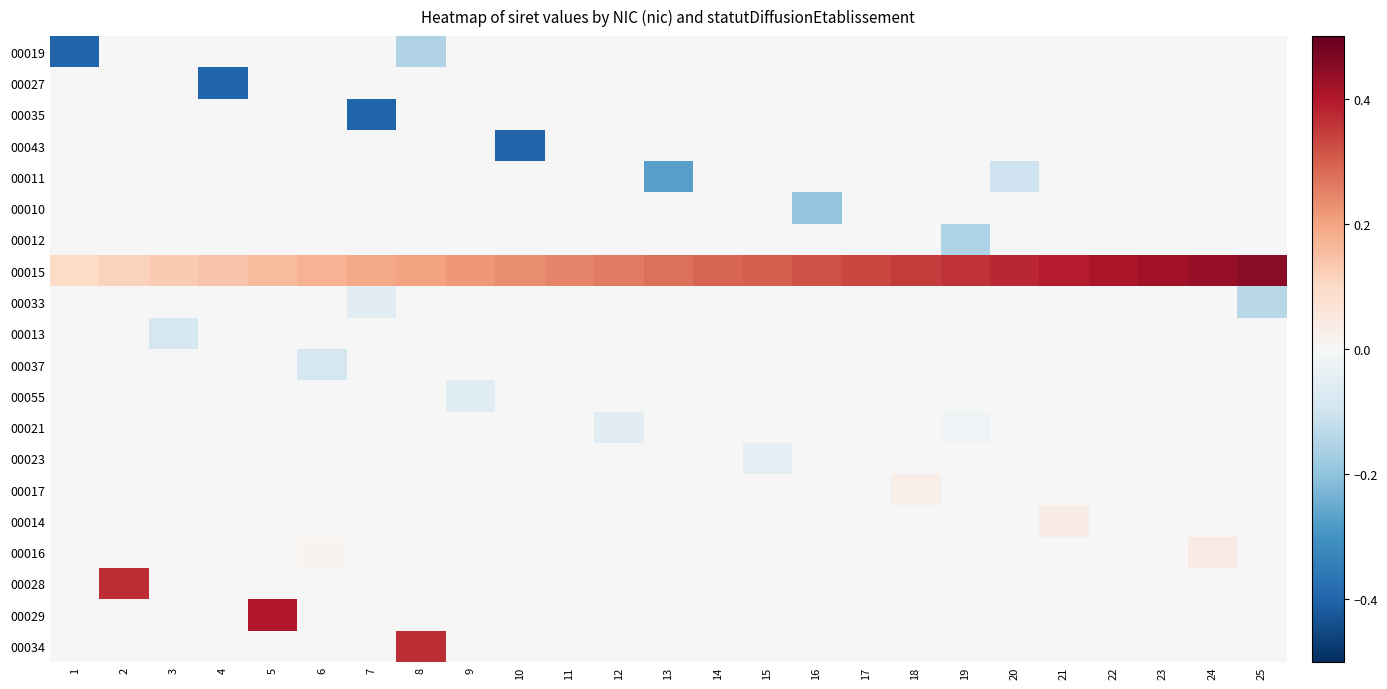

Reading left to right, what are all the values shown in this chart?

00019: 1=-0.4	2=0.0	3=0.0	4=0.0	5=0.0	6=0.0	7=0.0	8=-0.1	9=0.0	10=0.0	11=0.0	12=0.0	13=0.0	14=0.0	15=0.0	16=0.0	17=0.0	18=0.0	19=0.0	20=0.0	21=0.0	22=0.0	23=0.0	24=0.0	25=0.0
00027: 1=0.0	2=0.0	3=0.0	4=-0.4	5=0.0	6=0.0	7=0.0	8=0.0	9=0.0	10=0.0	11=0.0	12=0.0	13=0.0	14=0.0	15=0.0	16=0.0	17=0.0	18=0.0	19=0.0	20=0.0	21=0.0	22=0.0	23=0.0	24=0.0	25=0.0
00035: 1=0.0	2=0.0	3=0.0	4=0.0	5=0.0	6=0.0	7=-0.4	8=0.0	9=0.0	10=0.0	11=0.0	12=0.0	13=0.0	14=0.0	15=0.0	16=0.0	17=0.0	18=0.0	19=0.0	20=0.0	21=0.0	22=0.0	23=0.0	24=0.0	25=0.0
00043: 1=0.0	2=0.0	3=0.0	4=0.0	5=0.0	6=0.0	7=0.0	8=0.0	9=0.0	10=-0.4	11=0.0	12=0.0	13=0.0	14=0.0	15=0.0	16=0.0	17=0.0	18=0.0	19=0.0	20=0.0	21=0.0	22=0.0	23=0.0	24=0.0	25=0.0
00011: 1=0.0	2=0.0	3=0.0	4=0.0	5=0.0	6=0.0	7=0.0	8=0.0	9=0.0	10=0.0	11=0.0	12=0.0	13=-0.3	14=0.0	15=0.0	16=0.0	17=0.0	18=0.0	19=0.0	20=-0.1	21=0.0	22=0.0	23=0.0	24=0.0	25=0.0
00010: 1=0.0	2=0.0	3=0.0	4=0.0	5=0.0	6=0.0	7=0.0	8=0.0	9=0.0	10=0.0	11=0.0	12=0.0	13=0.0	14=0.0	15=0.0	16=-0.2	17=0.0	18=0.0	19=0.0	20=0.0	21=0.0	22=0.0	23=0.0	24=0.0	25=0.0
00012: 1=0.0	2=0.0	3=0.0	4=0.0	5=0.0	6=0.0	7=0.0	8=0.0	9=0.0	10=0.0	11=0.0	12=0.0	13=0.0	14=0.0	15=0.0	16=0.0	17=0.0	18=0.0	19=-0.2	20=0.0	21=0.0	22=0.0	23=0.0	24=0.0	25=0.0
00015: 1=0.1	2=0.1	3=0.1	4=0.1	5=0.2	6=0.2	7=0.2	8=0.2	9=0.2	10=0.2	11=0.2	12=0.3	13=0.3	14=0.3	15=0.3	16=0.3	17=0.3	18=0.3	19=0.4	20=0.4	21=0.4	22=0.4	23=0.4	24=0.4	25=0.5
00033: 1=0.0	2=0.0	3=0.0	4=0.0	5=0.0	6=0.0	7=-0.1	8=0.0	9=0.0	10=0.0	11=0.0	12=0.0	13=0.0	14=0.0	15=0.0	16=0.0	17=0.0	18=0.0	19=0.0	20=0.0	21=0.0	22=0.0	23=0.0	24=0.0	25=-0.1
00013: 1=0.0	2=0.0	3=-0.1	4=0.0	5=0.0	6=0.0	7=0.0	8=0.0	9=0.0	10=0.0	11=0.0	12=0.0	13=0.0	14=0.0	15=0.0	16=0.0	17=0.0	18=0.0	19=0.0	20=0.0	21=0.0	22=0.0	23=0.0	24=0.0	25=0.0
00037: 1=0.0	2=0.0	3=0.0	4=0.0	5=0.0	6=-0.1	7=0.0	8=0.0	9=0.0	10=0.0	11=0.0	12=0.0	13=0.0	14=0.0	15=0.0	16=0.0	17=0.0	18=0.0	19=0.0	20=0.0	21=0.0	22=0.0	23=0.0	24=0.0	25=0.0
00055: 1=0.0	2=0.0	3=0.0	4=0.0	5=0.0	6=0.0	7=0.0	8=0.0	9=-0.1	10=0.0	11=0.0	12=0.0	13=0.0	14=0.0	15=0.0	16=0.0	17=0.0	18=0.0	19=0.0	20=0.0	21=0.0	22=0.0	23=0.0	24=0.0	25=0.0
00021: 1=0.0	2=0.0	3=0.0	4=0.0	5=0.0	6=0.0	7=0.0	8=0.0	9=0.0	10=0.0	11=0.0	12=-0.1	13=0.0	14=0.0	15=0.0	16=0.0	17=0.0	18=0.0	19=-0.0	20=0.0	21=0.0	22=0.0	23=0.0	24=0.0	25=0.0
00023: 1=0.0	2=0.0	3=0.0	4=0.0	5=0.0	6=0.0	7=0.0	8=0.0	9=0.0	10=0.0	11=0.0	12=0.0	13=0.0	14=0.0	15=-0.0	16=0.0	17=0.0	18=0.0	19=0.0	20=0.0	21=0.0	22=0.0	23=0.0	24=0.0	25=0.0
00017: 1=0.0	2=0.0	3=0.0	4=0.0	5=0.0	6=0.0	7=0.0	8=0.0	9=0.0	10=0.0	11=0.0	12=0.0	13=0.0	14=0.0	15=0.0	16=0.0	17=0.0	18=0.0	19=0.0	20=0.0	21=0.0	22=0.0	23=0.0	24=0.0	25=0.0
00014: 1=0.0	2=0.0	3=0.0	4=0.0	5=0.0	6=0.0	7=0.0	8=0.0	9=0.0	10=0.0	11=0.0	12=0.0	13=0.0	14=0.0	15=0.0	16=0.0	17=0.0	18=0.0	19=0.0	20=0.0	21=0.0	22=0.0	23=0.0	24=0.0	25=0.0
00016: 1=0.0	2=0.0	3=0.0	4=0.0	5=0.0	6=0.0	7=0.0	8=0.0	9=0.0	10=0.0	11=0.0	12=0.0	13=0.0	14=0.0	15=0.0	16=0.0	17=0.0	18=0.0	19=0.0	20=0.0	21=0.0	22=0.0	23=0.0	24=0.0	25=0.0
00028: 1=0.0	2=0.4	3=0.0	4=0.0	5=0.0	6=0.0	7=0.0	8=0.0	9=0.0	10=0.0	11=0.0	12=0.0	13=0.0	14=0.0	15=0.0	16=0.0	17=0.0	18=0.0	19=0.0	20=0.0	21=0.0	22=0.0	23=0.0	24=0.0	25=0.0
00029: 1=0.0	2=0.0	3=0.0	4=0.0	5=0.4	6=0.0	7=0.0	8=0.0	9=0.0	10=0.0	11=0.0	12=0.0	13=0.0	14=0.0	15=0.0	16=0.0	17=0.0	18=0.0	19=0.0	20=0.0	21=0.0	22=0.0	23=0.0	24=0.0	25=0.0
00034: 1=0.0	2=0.0	3=0.0	4=0.0	5=0.0	6=0.0	7=0.0	8=0.4	9=0.0	10=0.0	11=0.0	12=0.0	13=0.0	14=0.0	15=0.0	16=0.0	17=0.0	18=0.0	19=0.0	20=0.0	21=0.0	22=0.0	23=0.0	24=0.0	25=0.0